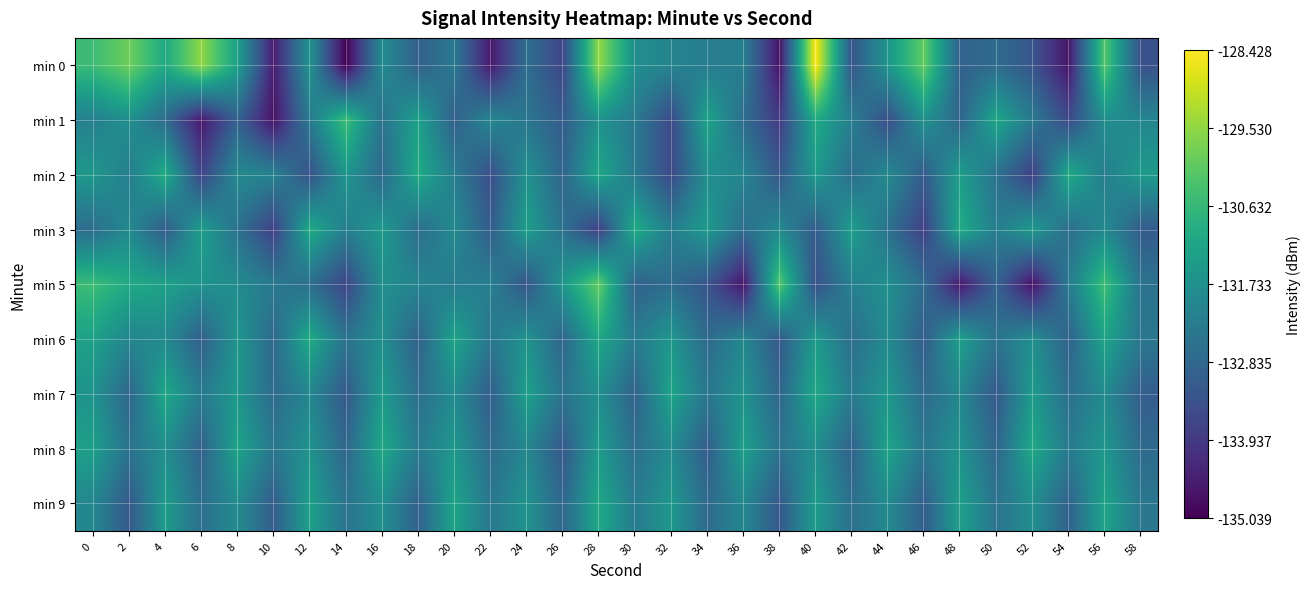

At 40, list the series in order from largest to smallest.

min 0, min 1, min 7, min 6, min 9, min 2, min 8, min 3, min 5